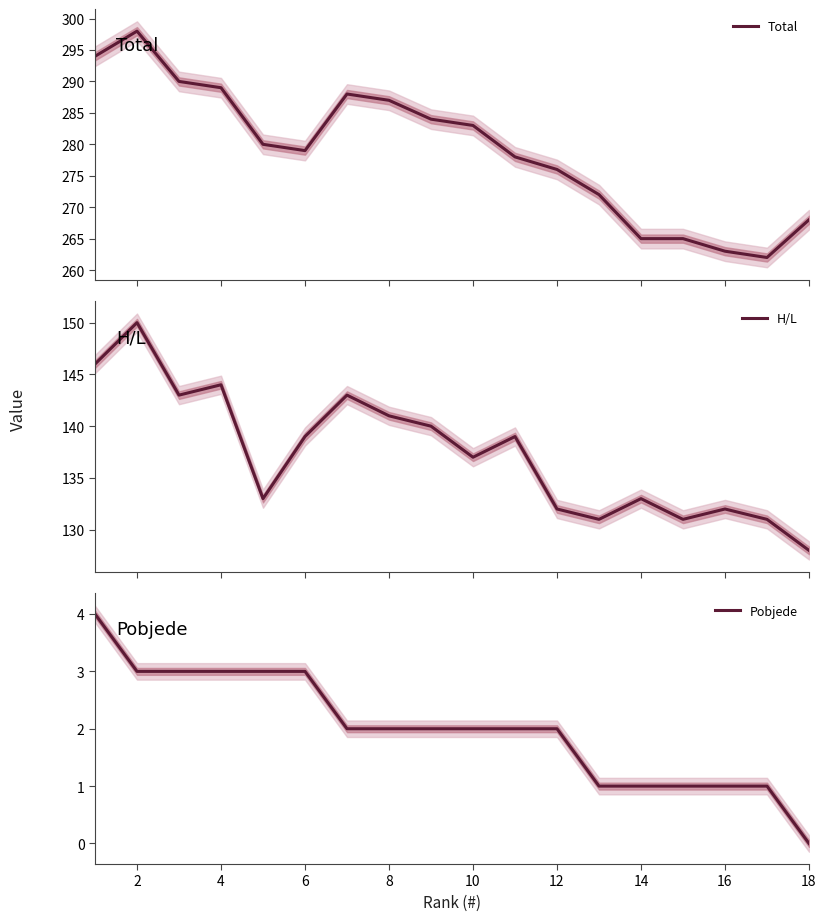

Rank the series by their average value, from highest to lowest.

Total, H/L, Pobjede